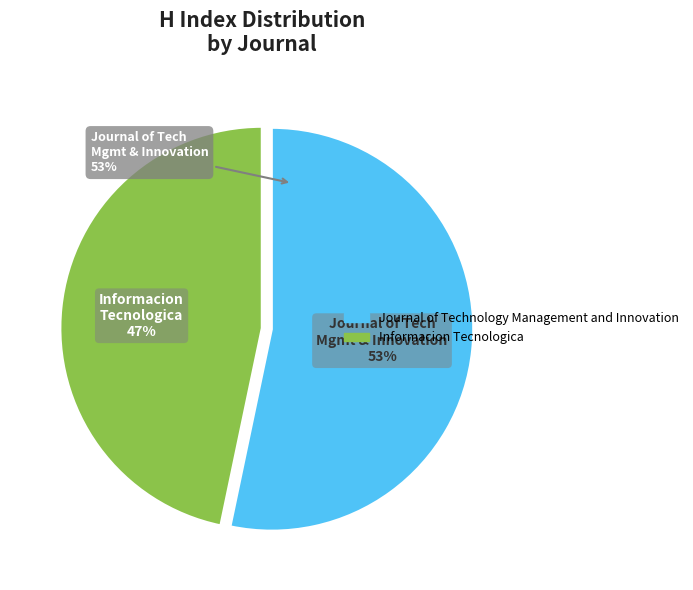

What percentage is the Journal of Technology Management and Innovation slice, to the nearest percent?

53%